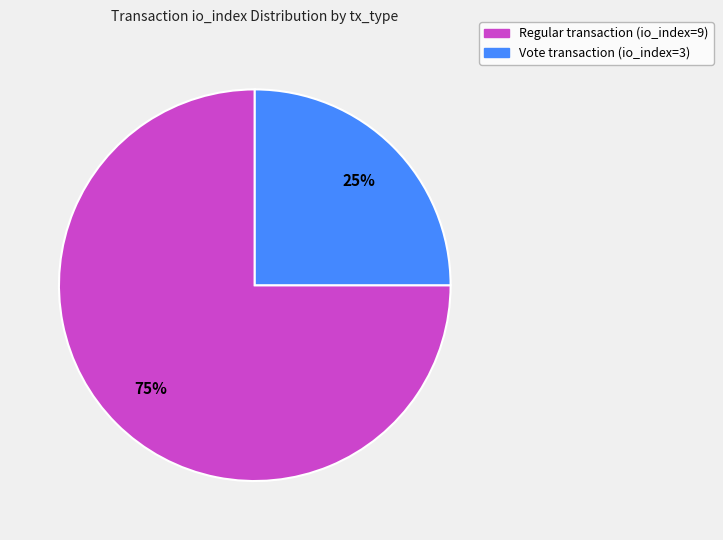

To the nearest percent, what is the difference between the largest and smallest slice percentages?

50%